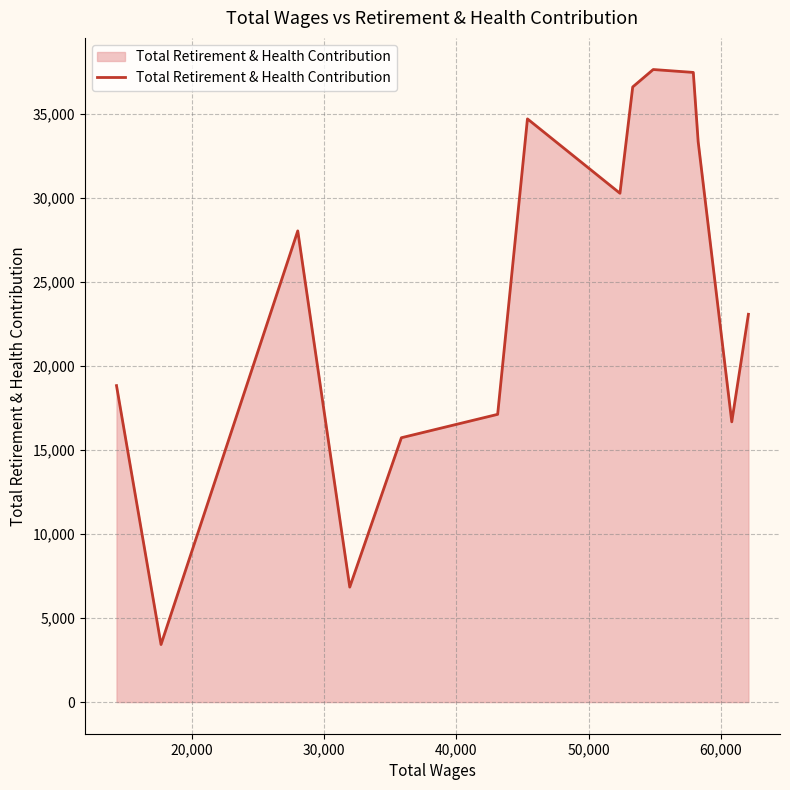

What is the smallest value displayed?

3427